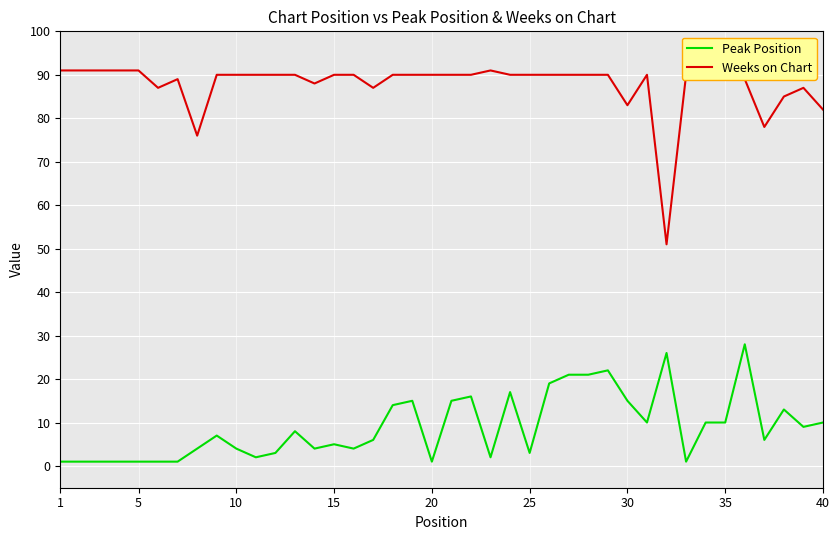

Reading right to left, extract all data points from this chart.

Peak Position: 10	9	13	6	28	10	10	1	26	10	15	22	21	21	19	3	17	2	16	15	1	15	14	6	4	5	4	8	3	2	4	7	4	1	1	1	1	1	1	1
Weeks on Chart: 82	87	85	78	89	90	90	90	51	90	83	90	90	90	90	90	90	91	90	90	90	90	90	87	90	90	88	90	90	90	90	90	76	89	87	91	91	91	91	91